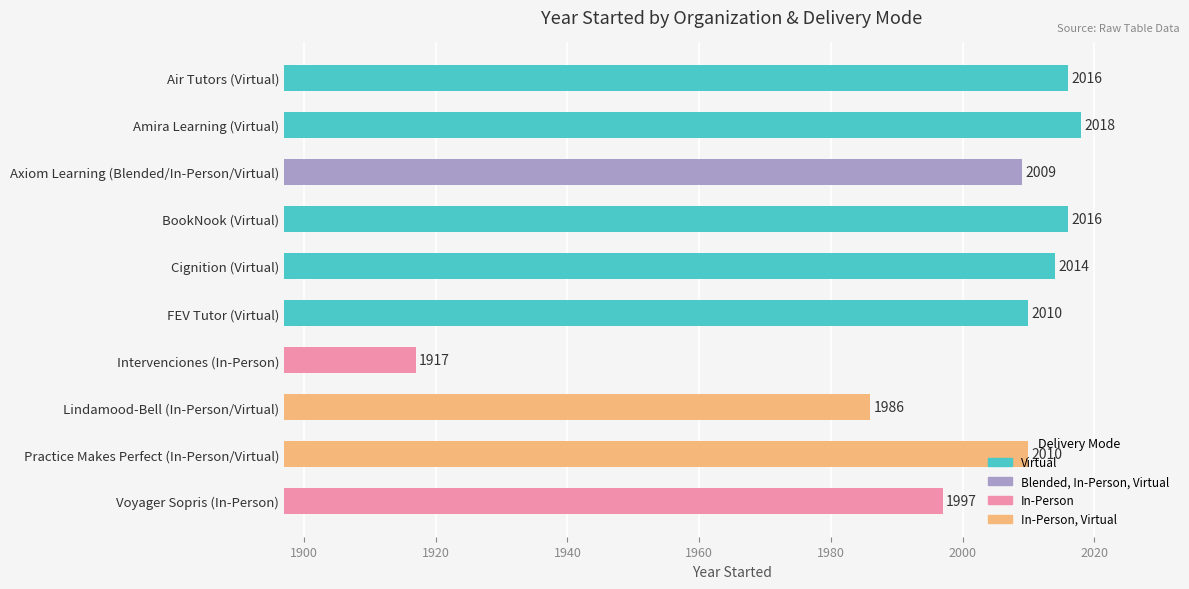

Which label corresponds to the smallest value in the chart?

Intervenciones (In-Person)